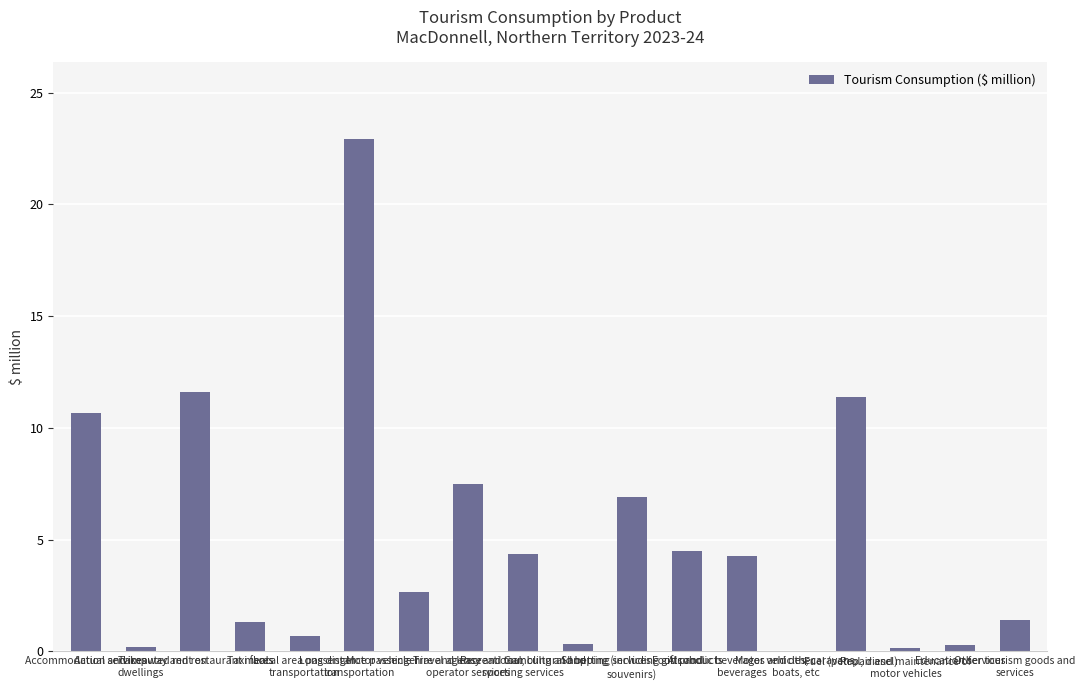

What is the sum of all values?

91.3